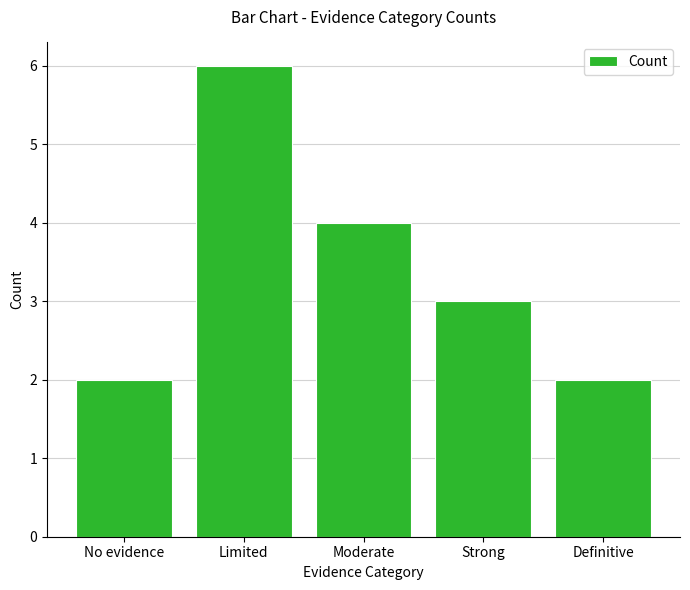

Count the number of categories in the chart.

5